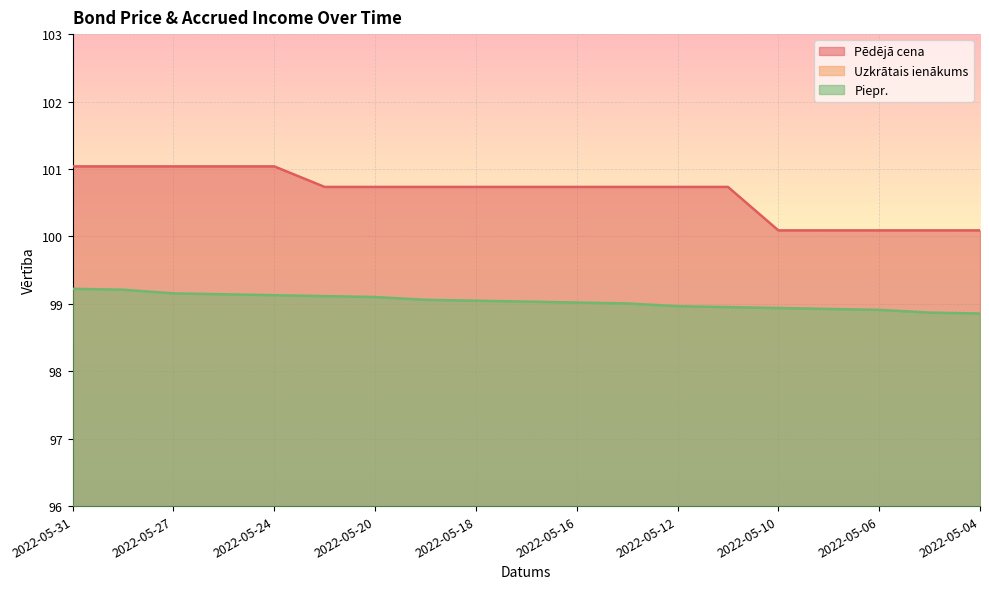

True or false: Uzkrātais ienākums has a value of 1.1 at 2022-05-18.

True